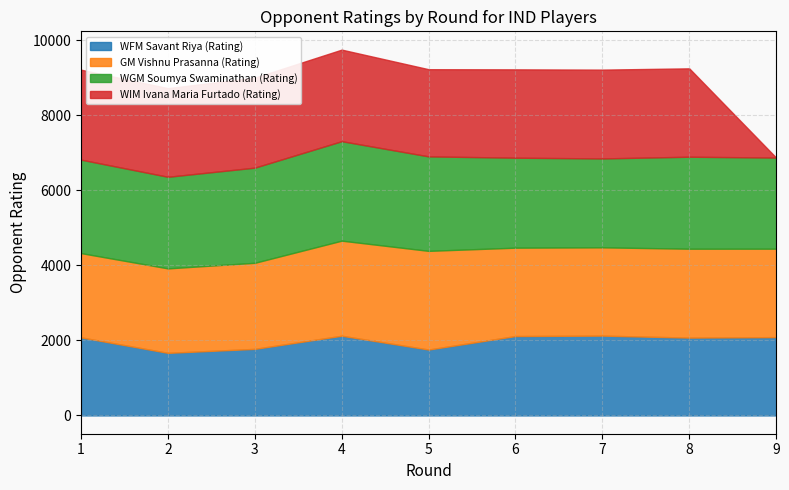

The value of GM Vishnu Prasanna (Rating) at 4 is 4509. True or false?

False